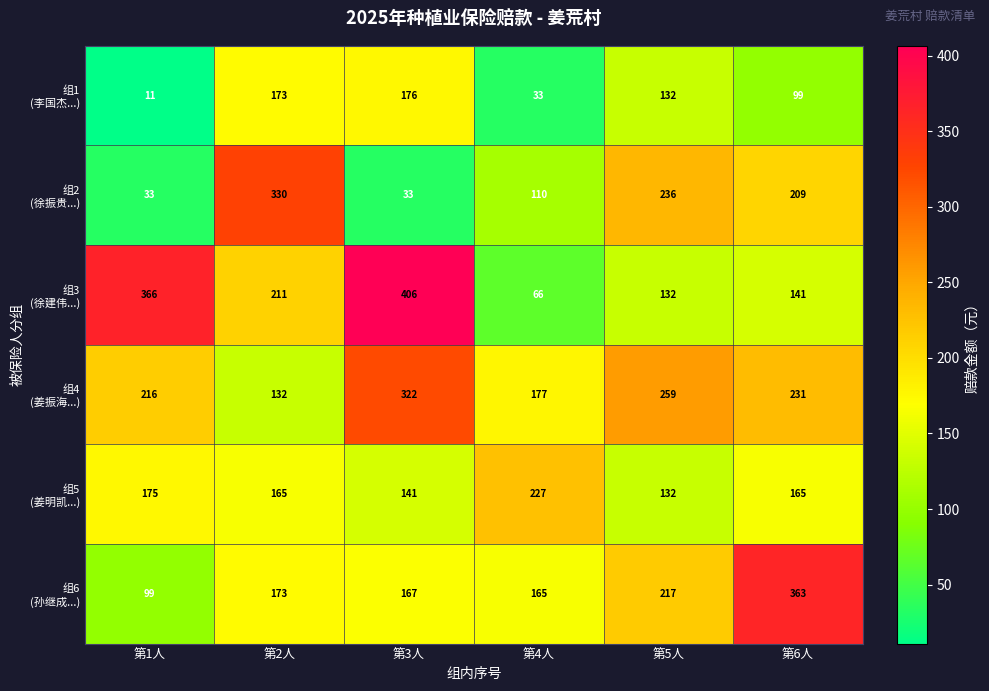

What is the total value across all series at 第6人?

1208